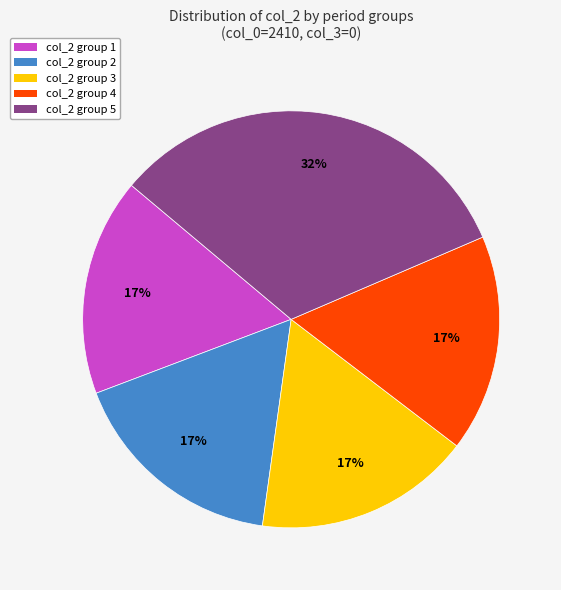

Does col_2 group 2 represent more than half of the total?

No